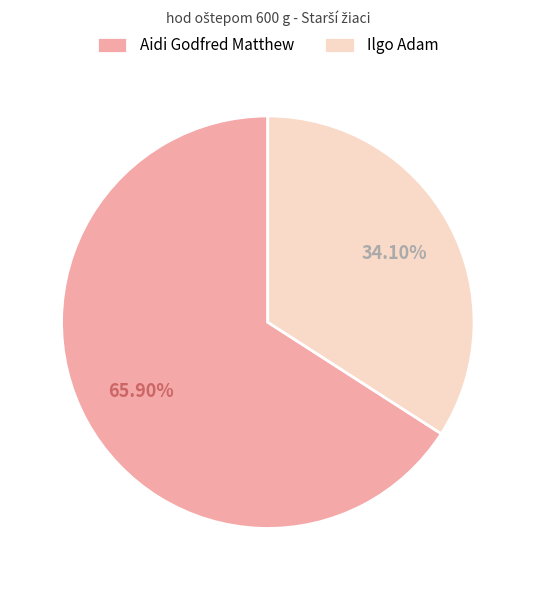

Which category has the smallest portion of the pie?

Ilgo Adam